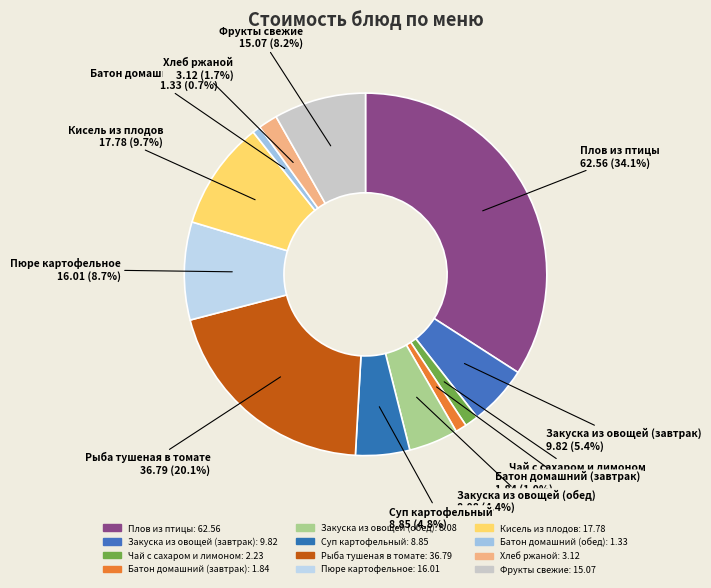

Is it true that Кисель из плодов is 17% of the pie?

False